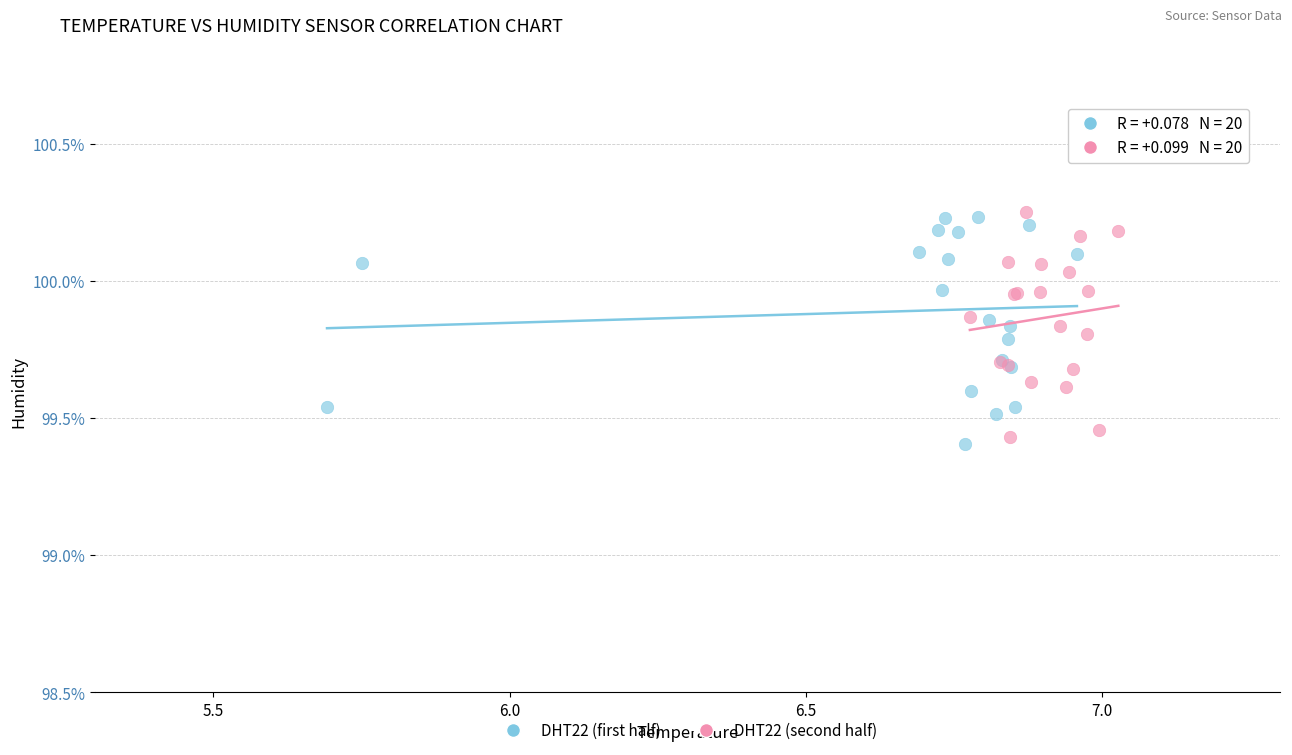

What are all the series names shown in the legend?

DHT22 (first half), DHT22 (second half)